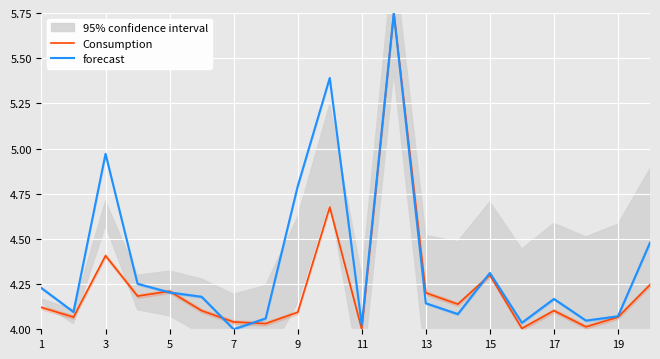

What is the average value of the forecast series?

4.4